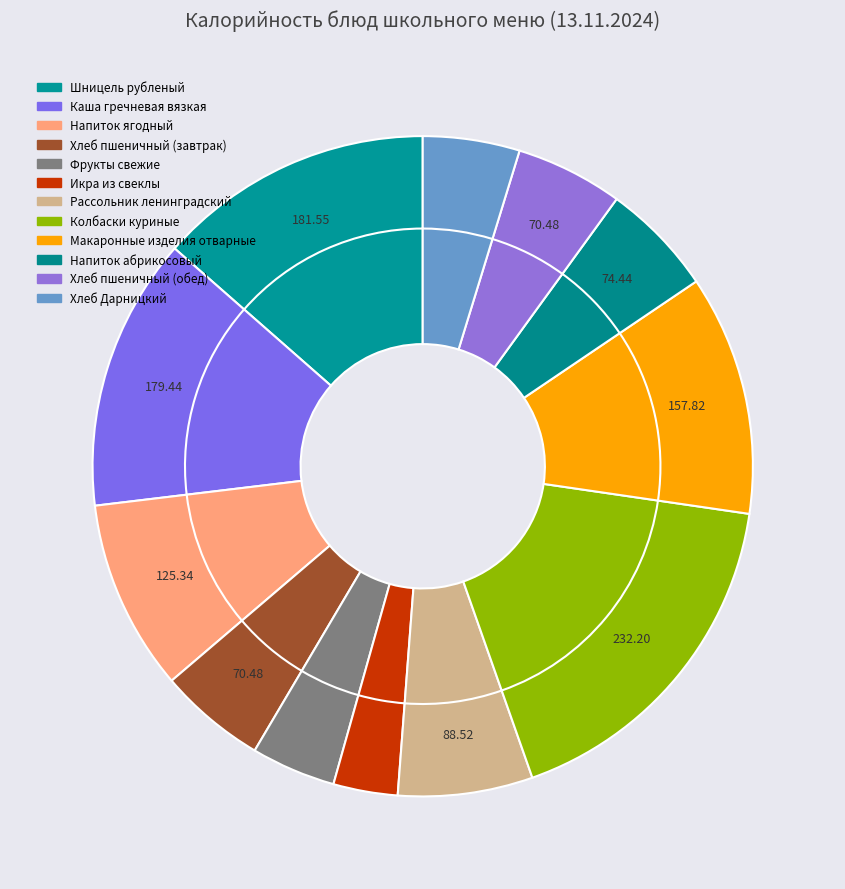

Is it true that Шницель рубленый is 14% of the pie?

True